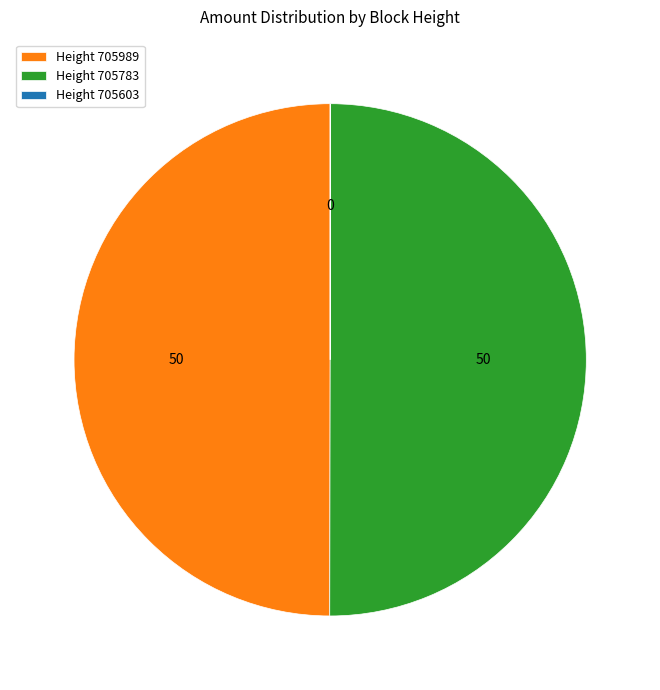

Do Height 705989 and Height 705783 together represent more than half of the pie?

Yes